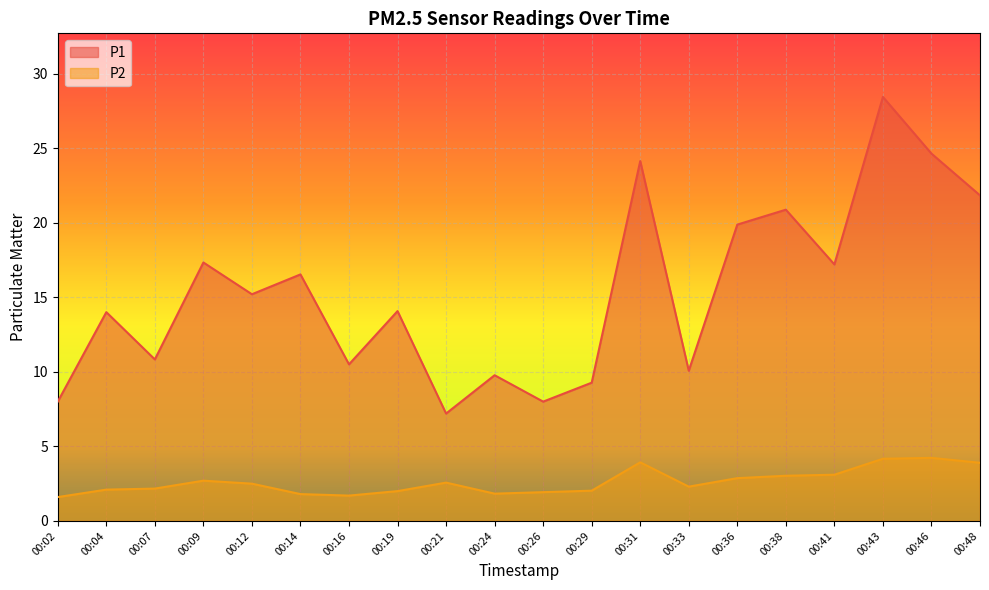

Rank the categories by P2 value from lowest to highest.

00:02, 00:16, 00:14, 00:24, 00:26, 00:19, 00:29, 00:04, 00:07, 00:33, 00:12, 00:21, 00:09, 00:36, 00:38, 00:41, 00:48, 00:31, 00:43, 00:46